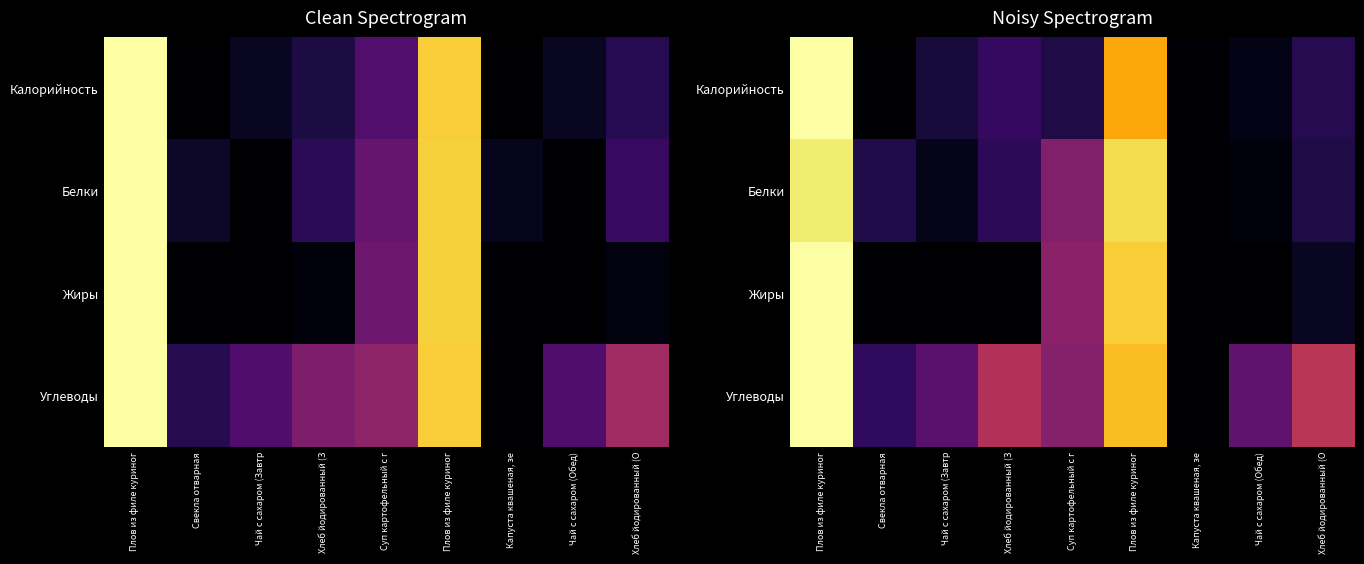

Is the value of Калорийность at Хлеб йодированный (З greater than the value of Углеводы at Плов из филе куриног?

No